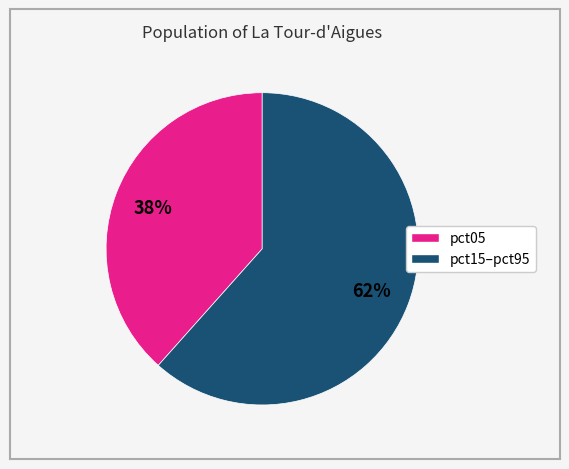

Is there a majority slice in this chart?

Yes